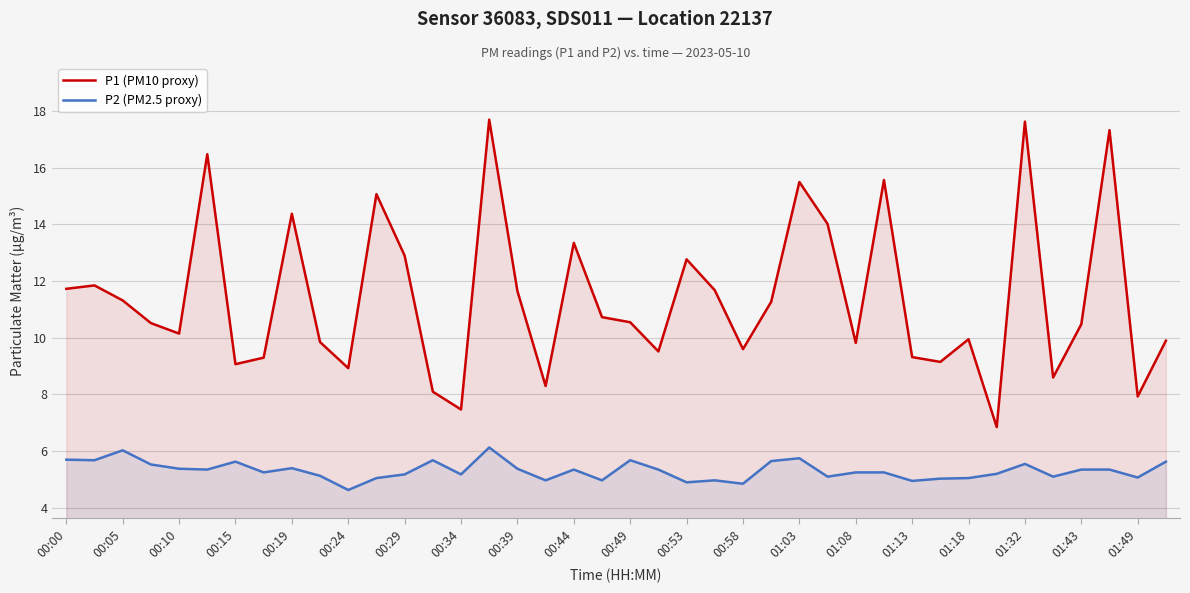

List the series in order of their peak value, lowest first.

P2 (PM2.5 proxy), P1 (PM10 proxy)